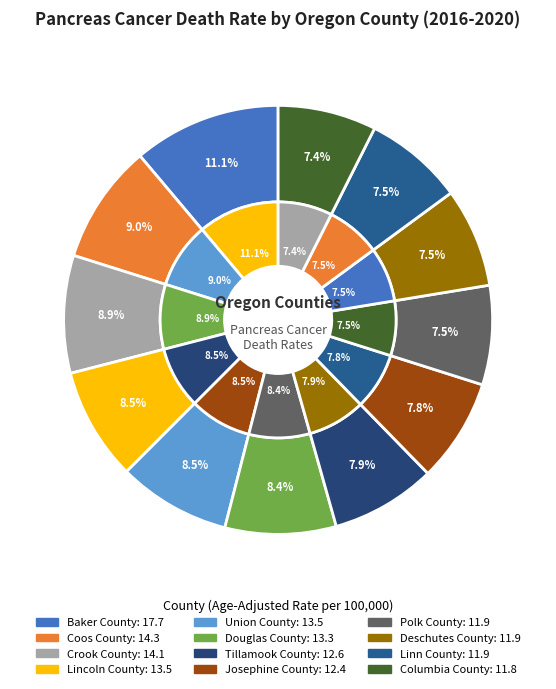

What percentage is the Baker County slice, to the nearest percent?

11%